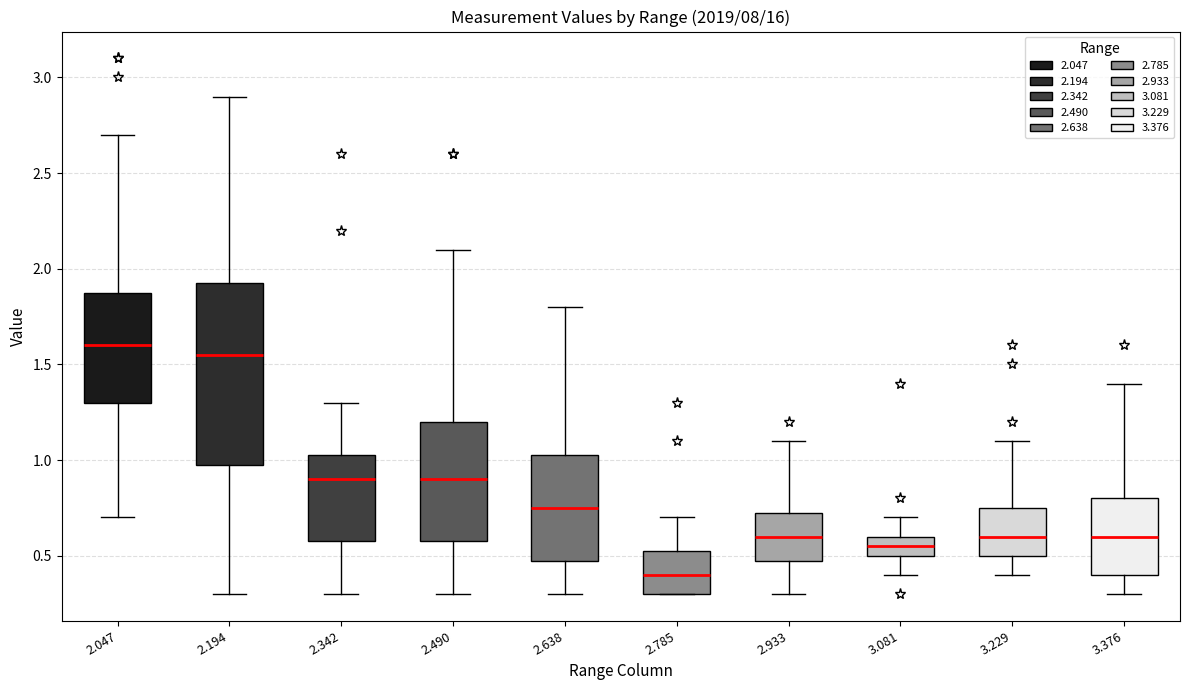

Reading left to right, read every box against the y-axis: the position of its median line, the range the box covers, and the ends of its whiskers. The values are not printed on the chart, so give them approximately, as read against the axis.

2.047: median 1.60, box 1.30 to 1.90, whiskers 0.70 to 2.70
2.194: median 1.55, box 1.00 to 1.95, whiskers 0.30 to 2.90
2.342: median 0.90, box 0.60 to 1.05, whiskers 0.30 to 1.30
2.490: median 0.90, box 0.60 to 1.20, whiskers 0.30 to 2.10
2.638: median 0.75, box 0.50 to 1.05, whiskers 0.30 to 1.80
2.785: median 0.40, box 0.30 to 0.55, whiskers 0.30 to 0.70
2.933: median 0.60, box 0.50 to 0.75, whiskers 0.30 to 1.10
3.081: median 0.55, box 0.50 to 0.60, whiskers 0.40 to 0.70
3.229: median 0.60, box 0.50 to 0.75, whiskers 0.40 to 1.10
3.376: median 0.60, box 0.40 to 0.80, whiskers 0.30 to 1.40